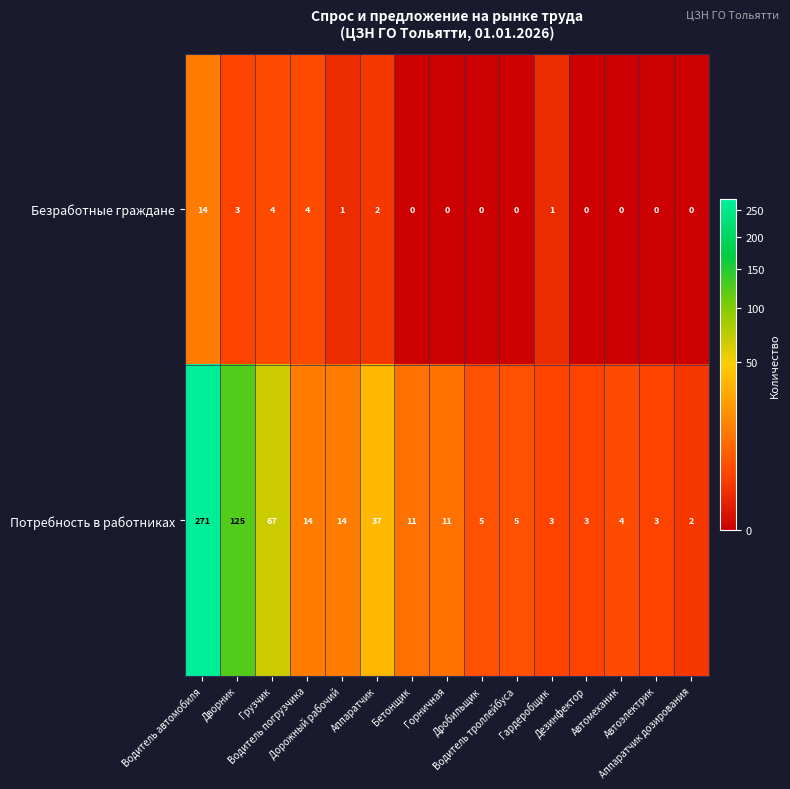

List the series in order of their peak value, highest first.

Потребность в работниках, Безработные граждане